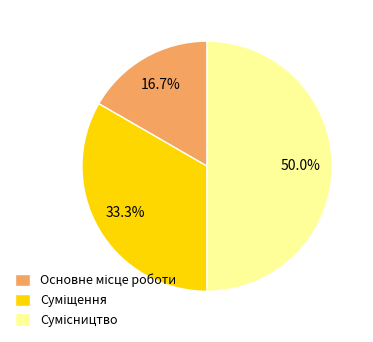

To the nearest percent, what portion does Суміщення represent?

33%